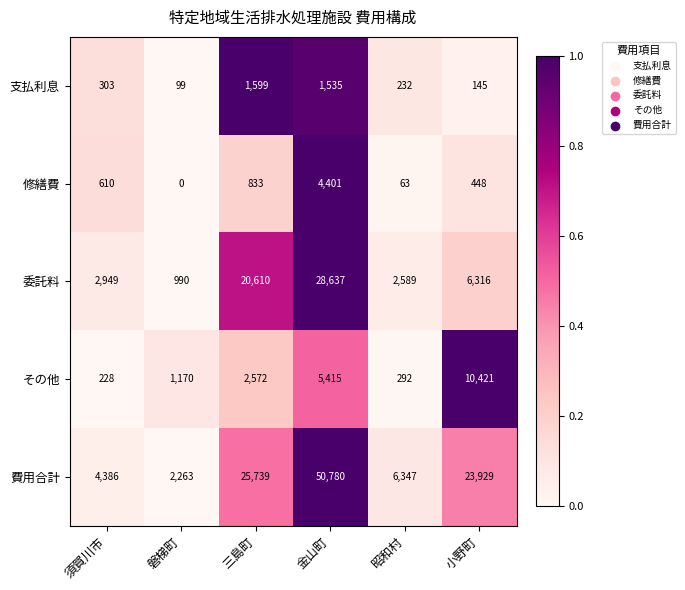

How many distinct data groups are displayed?

5